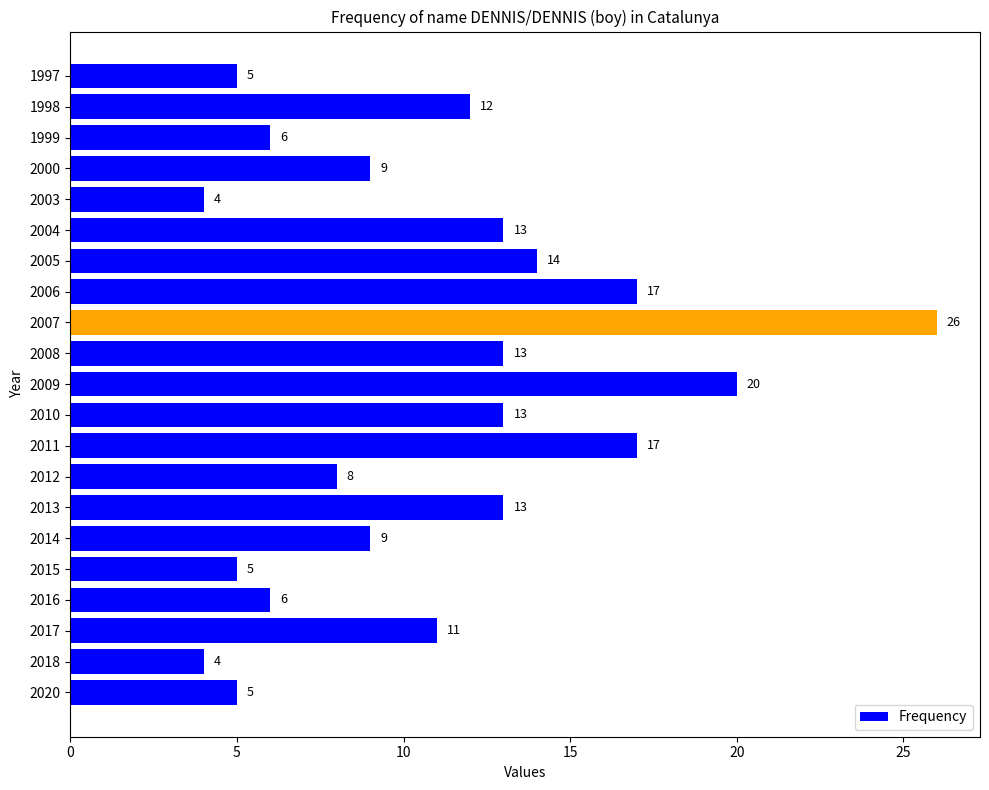

True or false: the data shows 5 at 1997.

True